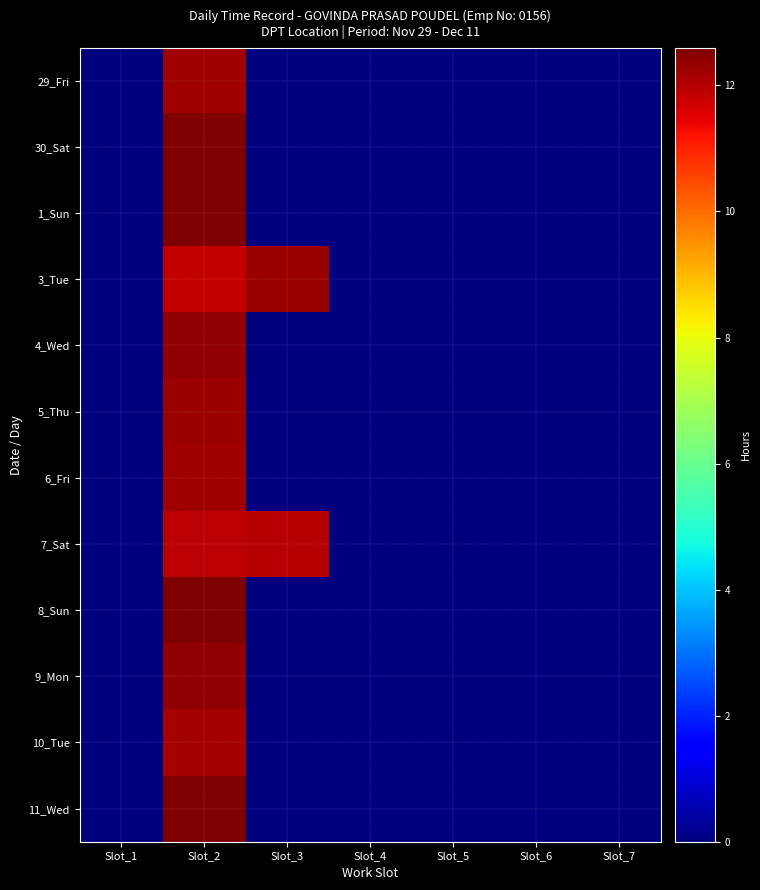

Reading right to left, extract all data points from this chart.

29_Fri: Slot_7=0.0	Slot_6=0.0	Slot_5=0.0	Slot_4=0.0	Slot_3=0.0	Slot_2=12.2	Slot_1=0.0
30_Sat: Slot_7=0.0	Slot_6=0.0	Slot_5=0.0	Slot_4=0.0	Slot_3=0.0	Slot_2=12.6	Slot_1=0.0
1_Sun: Slot_7=0.0	Slot_6=0.0	Slot_5=0.0	Slot_4=0.0	Slot_3=0.0	Slot_2=12.6	Slot_1=0.0
3_Tue: Slot_7=0.0	Slot_6=0.0	Slot_5=0.0	Slot_4=0.0	Slot_3=12.3	Slot_2=11.8	Slot_1=0.0
4_Wed: Slot_7=0.0	Slot_6=0.0	Slot_5=0.0	Slot_4=0.0	Slot_3=0.0	Slot_2=12.4	Slot_1=0.0
5_Thu: Slot_7=0.0	Slot_6=0.0	Slot_5=0.0	Slot_4=0.0	Slot_3=0.0	Slot_2=12.3	Slot_1=0.0
6_Fri: Slot_7=0.0	Slot_6=0.0	Slot_5=0.0	Slot_4=0.0	Slot_3=0.0	Slot_2=12.2	Slot_1=0.0
7_Sat: Slot_7=0.0	Slot_6=0.0	Slot_5=0.0	Slot_4=0.0	Slot_3=12.0	Slot_2=11.9	Slot_1=0.0
8_Sun: Slot_7=0.0	Slot_6=0.0	Slot_5=0.0	Slot_4=0.0	Slot_3=0.0	Slot_2=12.6	Slot_1=0.0
9_Mon: Slot_7=0.0	Slot_6=0.0	Slot_5=0.0	Slot_4=0.0	Slot_3=0.0	Slot_2=12.4	Slot_1=0.0
10_Tue: Slot_7=0.0	Slot_6=0.0	Slot_5=0.0	Slot_4=0.0	Slot_3=0.0	Slot_2=12.2	Slot_1=0.0
11_Wed: Slot_7=0.0	Slot_6=0.0	Slot_5=0.0	Slot_4=0.0	Slot_3=0.0	Slot_2=12.6	Slot_1=0.0